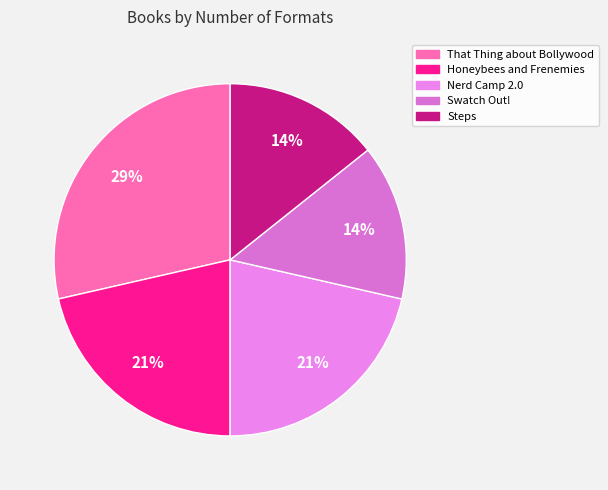

How many segments does this pie chart have?

5